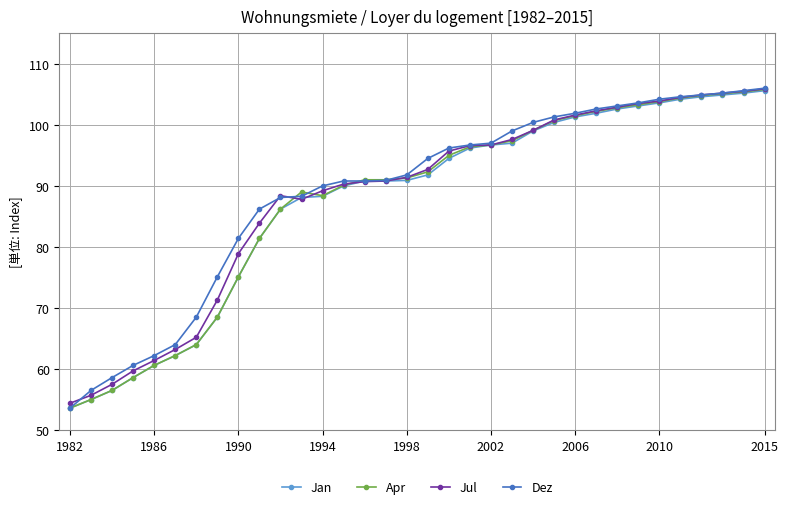

What is the value of the Jan point at the 15th from the left?

90.8